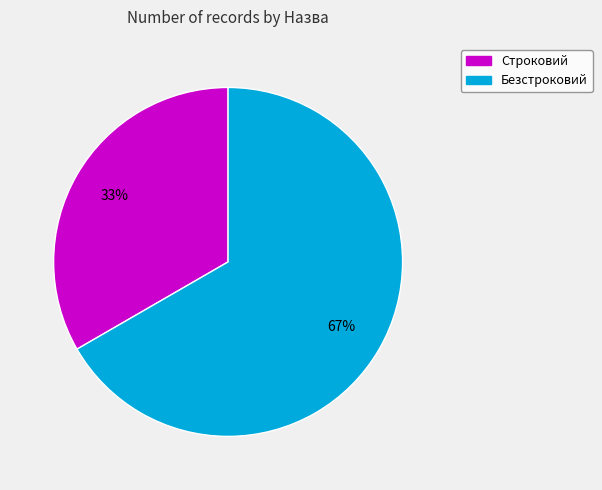

Do Безстроковий and Строковий together represent more than half of the pie?

Yes